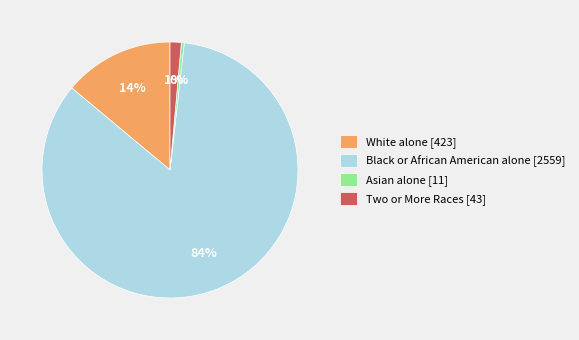

Is the sum of White alone [423] and Black or African American alone [2559] greater than half?

Yes